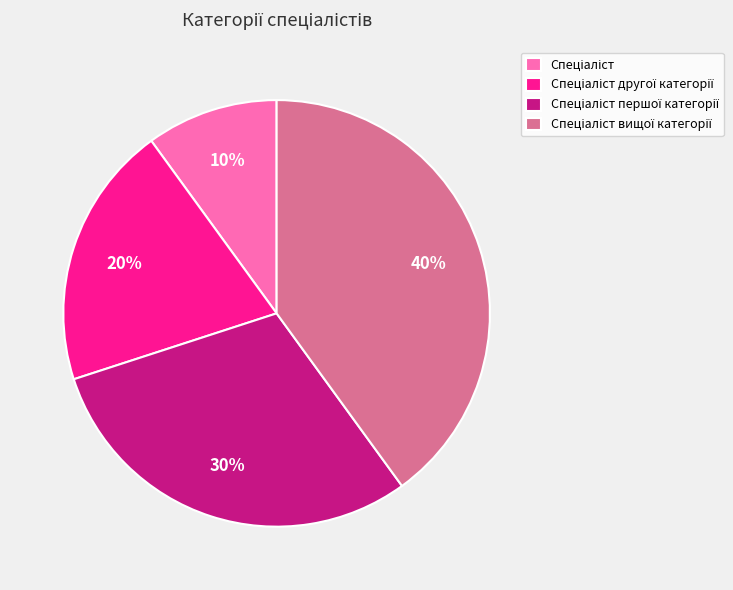

Is there any slice that represents more than half of the pie?

No